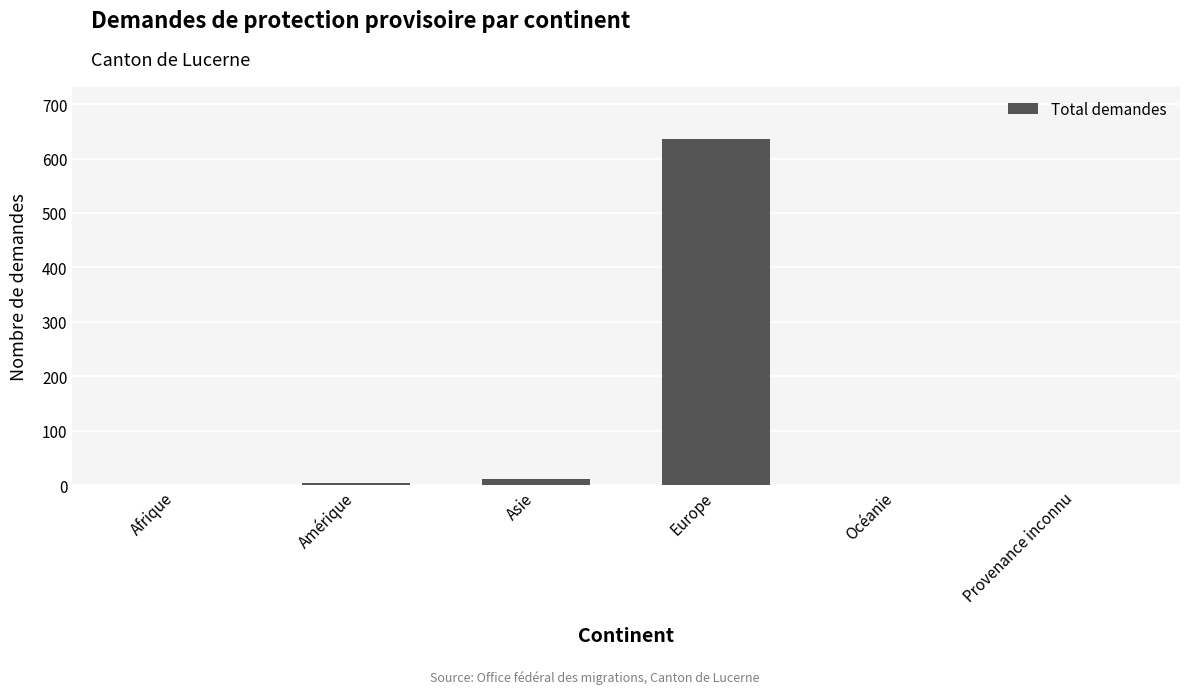

What is the maximum value shown in the chart?

636